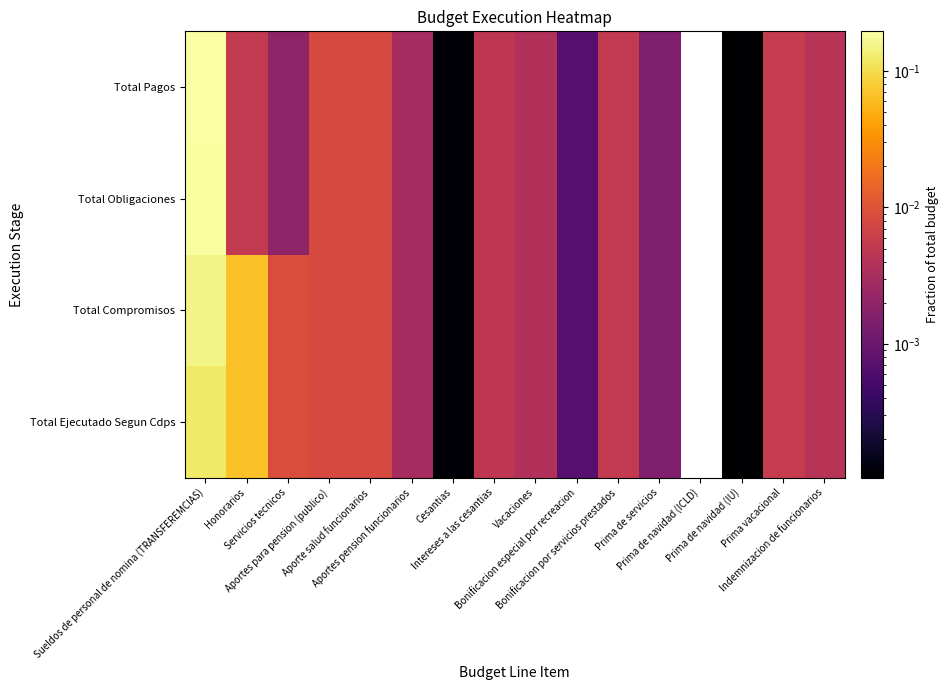

Is it true that Total Obligaciones equals 0.0 at Bonificacion especial por recreacion?

True